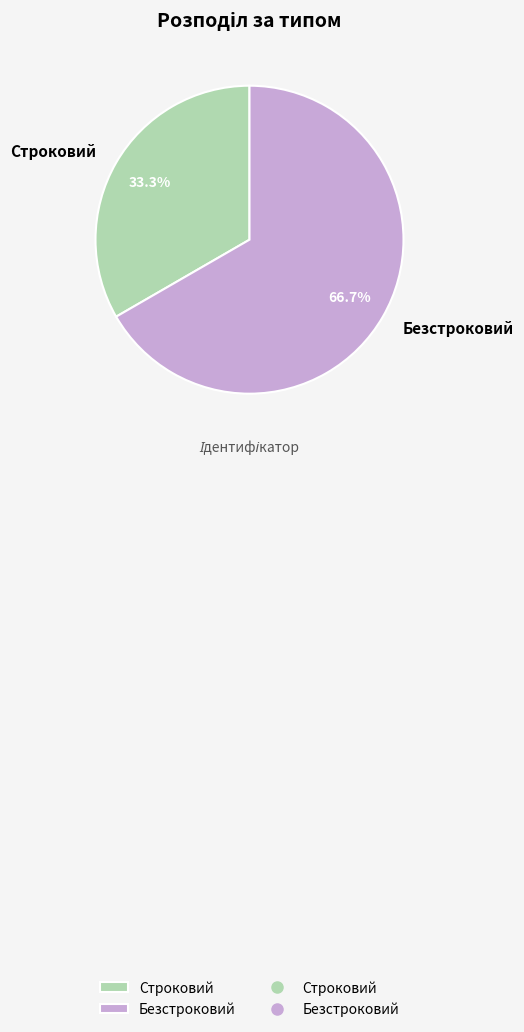

Combined, do Строковий and Безстроковий account for over 50%?

Yes